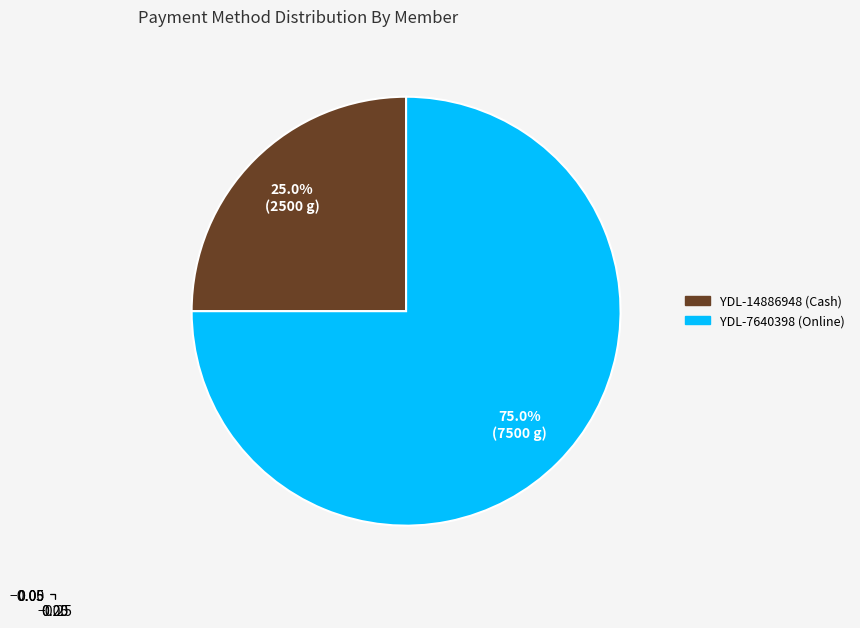

Which has a higher value, YDL-14886948 (Cash) or YDL-7640398 (Online)?

YDL-7640398 (Online)